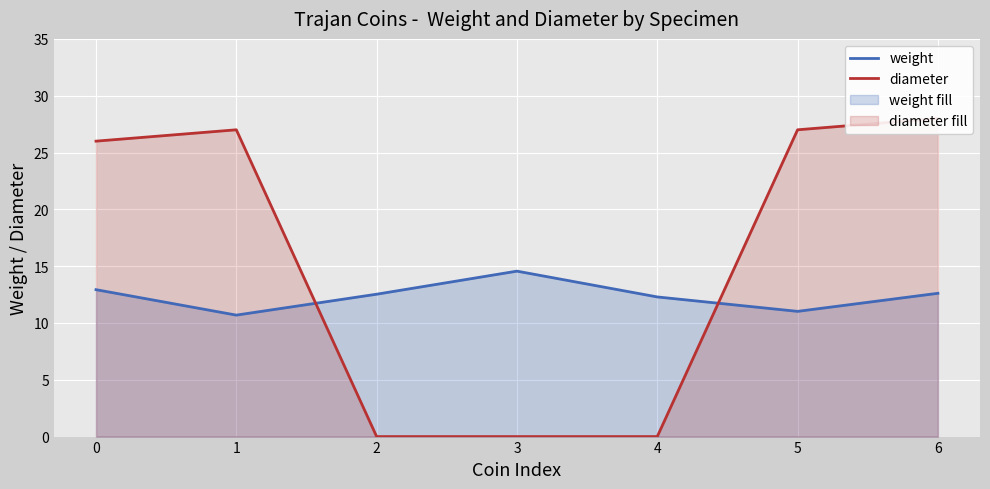

Which series has the widest spread of values?

diameter